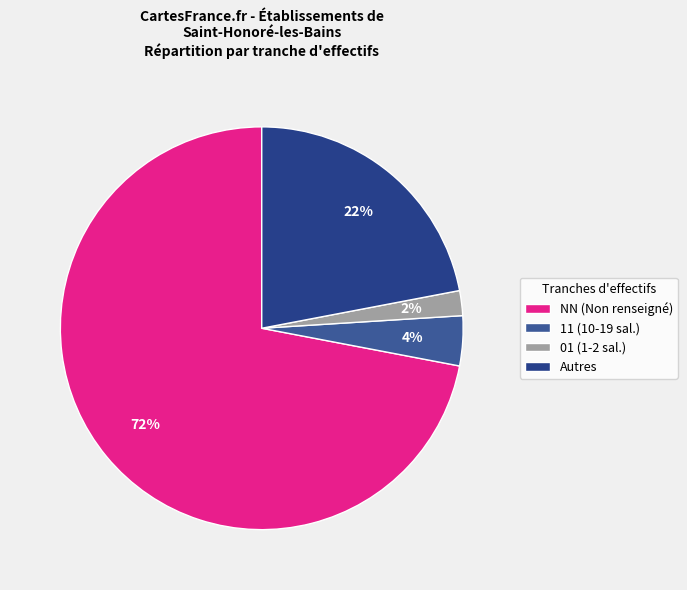

How many segments does this pie chart have?

4